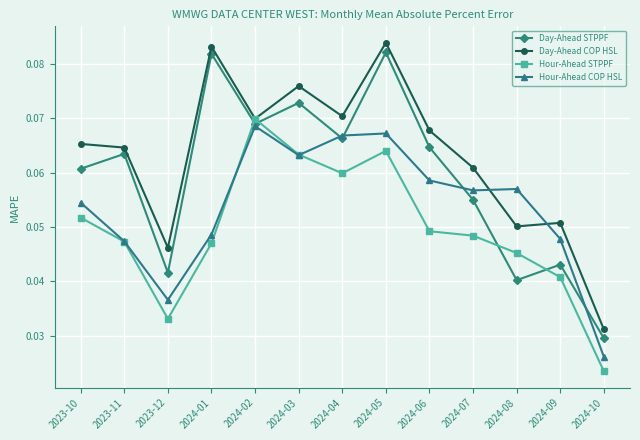

Rank the series by their average value, from lowest to highest.

Hour-Ahead STPPF, Hour-Ahead COP HSL, Day-Ahead STPPF, Day-Ahead COP HSL